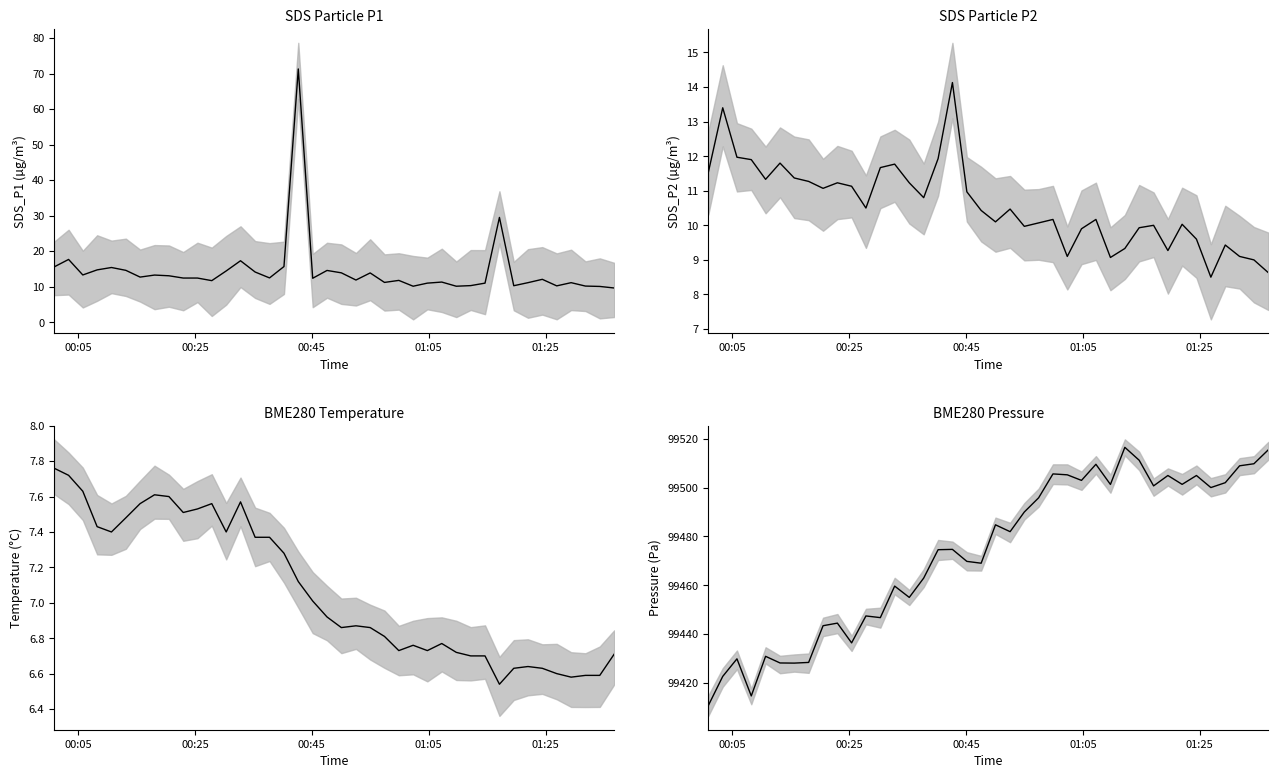

At how many categories does at least one series exceed 91306?

40